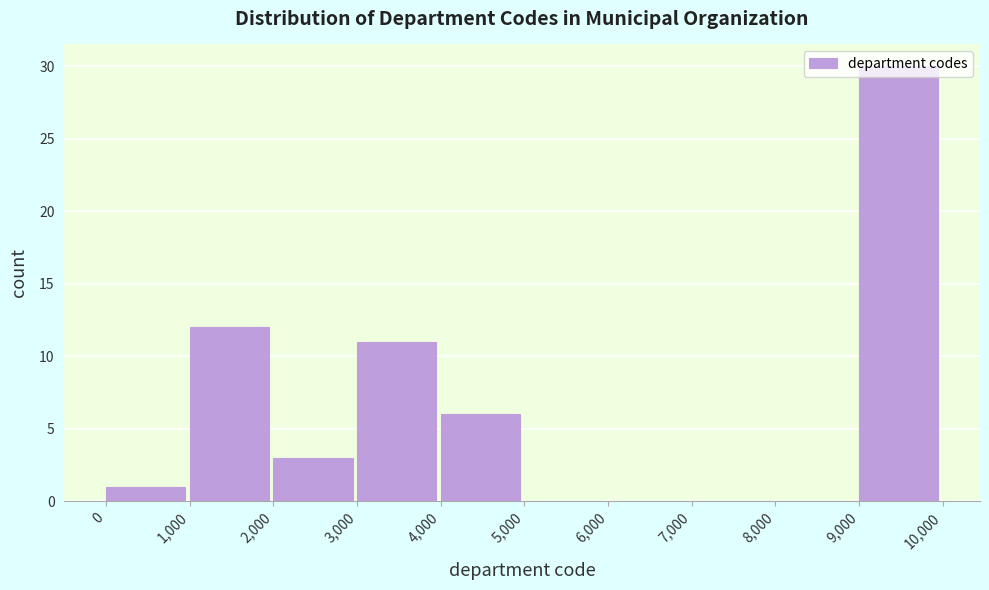

Reading left to right, list every bar in this chart as the range it spans on the x-axis followed by its height. The values are not printed on the chart, so give them approximately, as read against the axis.

0 to 1,000: 1
1,000 to 2,000: 12
2,000 to 3,000: 3
3,000 to 4,000: 11
4,000 to 5,000: 6
5,000 to 6,000: 0
6,000 to 7,000: 0
7,000 to 8,000: 0
8,000 to 9,000: 0
9,000 to 10,000: 30